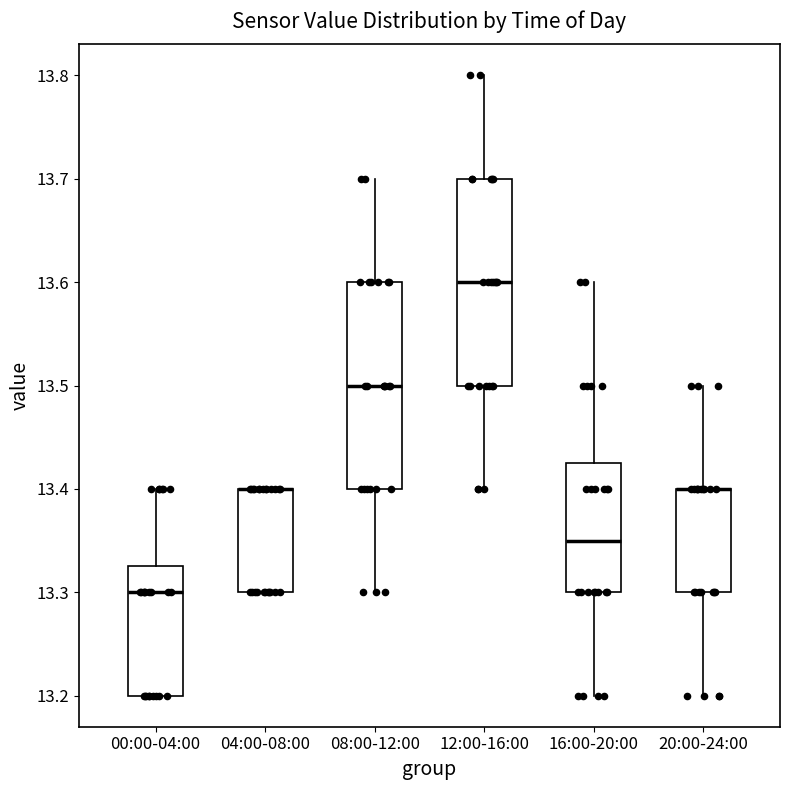

Reading left to right, read every box against the y-axis: the position of its median line, the range the box covers, and the ends of its whiskers. The values are not printed on the chart, so give them approximately, as read against the axis.

00:00-04:00: median 13.30, box 13.20 to 13.33, whiskers 13.20 to 13.40
04:00-08:00: median 13.40 (drawn on the box's upper edge), box 13.30 to 13.40, whiskers 13.30 to 13.40
08:00-12:00: median 13.50, box 13.40 to 13.60, whiskers 13.30 to 13.70
12:00-16:00: median 13.60, box 13.50 to 13.70, whiskers 13.40 to 13.80
16:00-20:00: median 13.35, box 13.30 to 13.43, whiskers 13.20 to 13.60
20:00-24:00: median 13.40 (drawn on the box's upper edge), box 13.30 to 13.40, whiskers 13.20 to 13.50